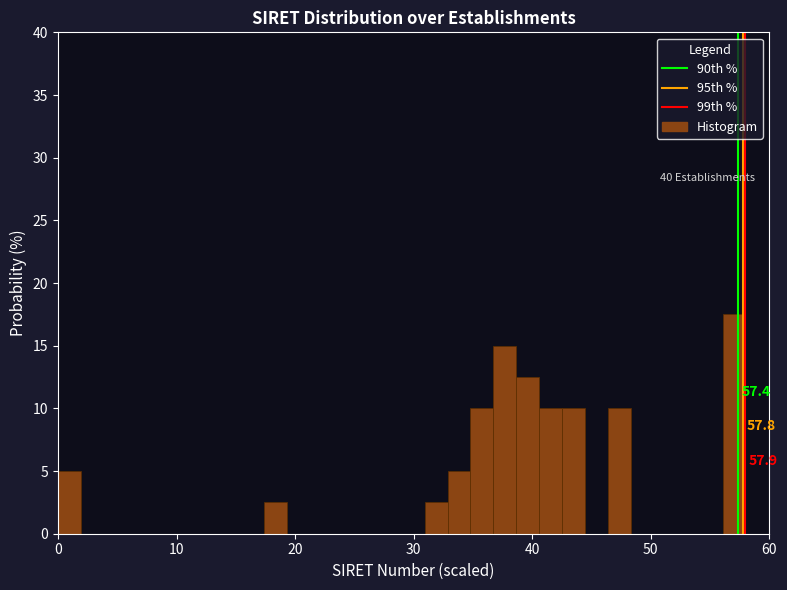

Read against the x-axis, roughly where is the centre of the tallest bar?

57